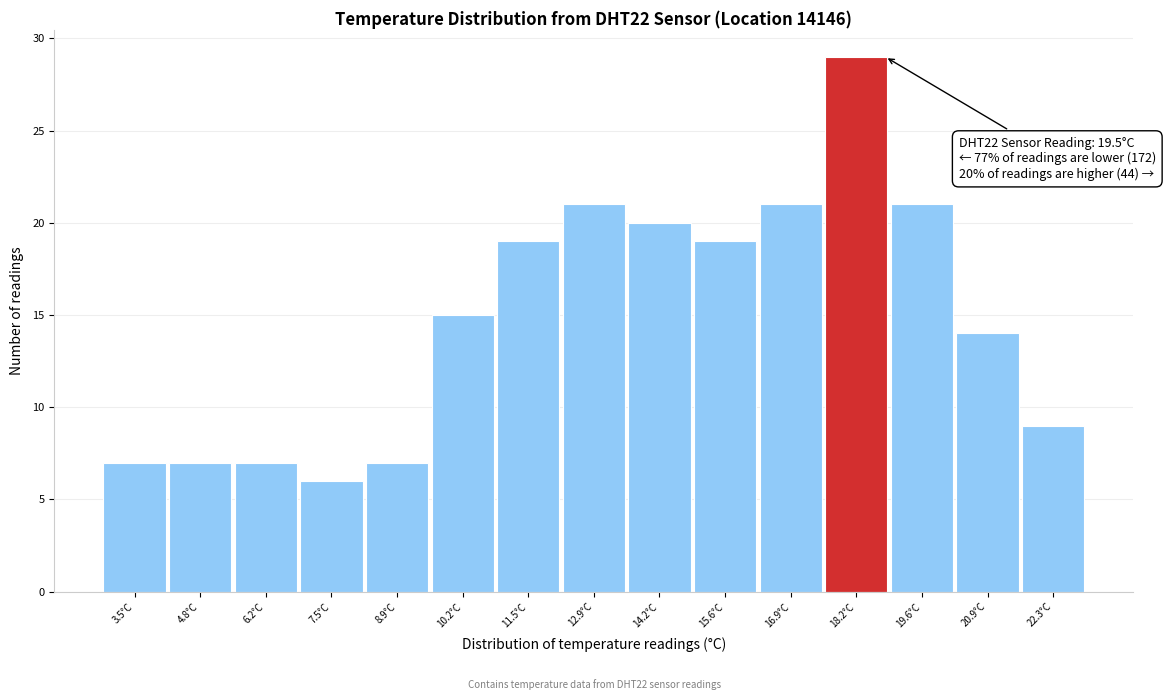

Reading left to right, list all the values displayed in this chart.

3.5°C=7	4.8°C=7	6.2°C=7	7.5°C=6	8.9°C=7	10.2°C=15	11.5°C=19	12.9°C=21	14.2°C=20	15.6°C=19	16.9°C=21	18.2°C=29	19.6°C=21	20.9°C=14	22.3°C=9